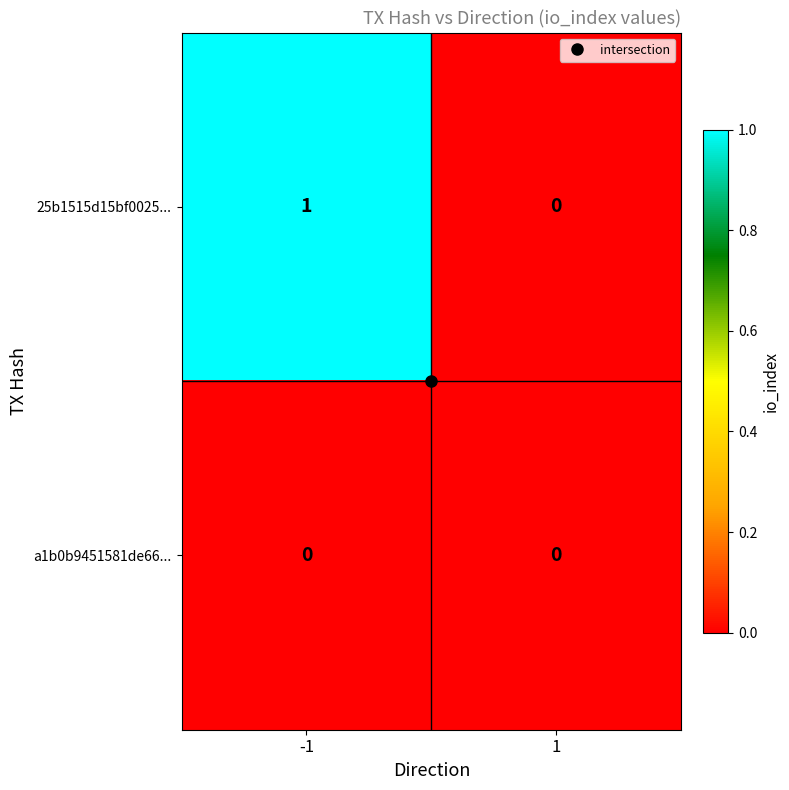

The value of 25b1515d15bf0025... at -1 is 1. True or false?

True